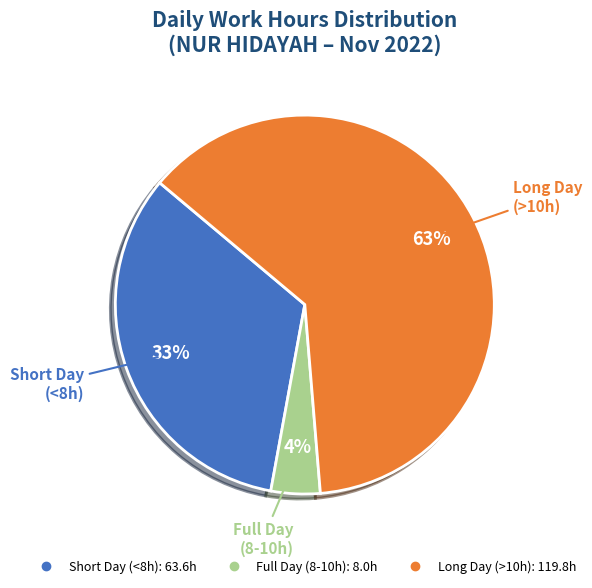

To the nearest percent, what is the average slice percentage?

33%